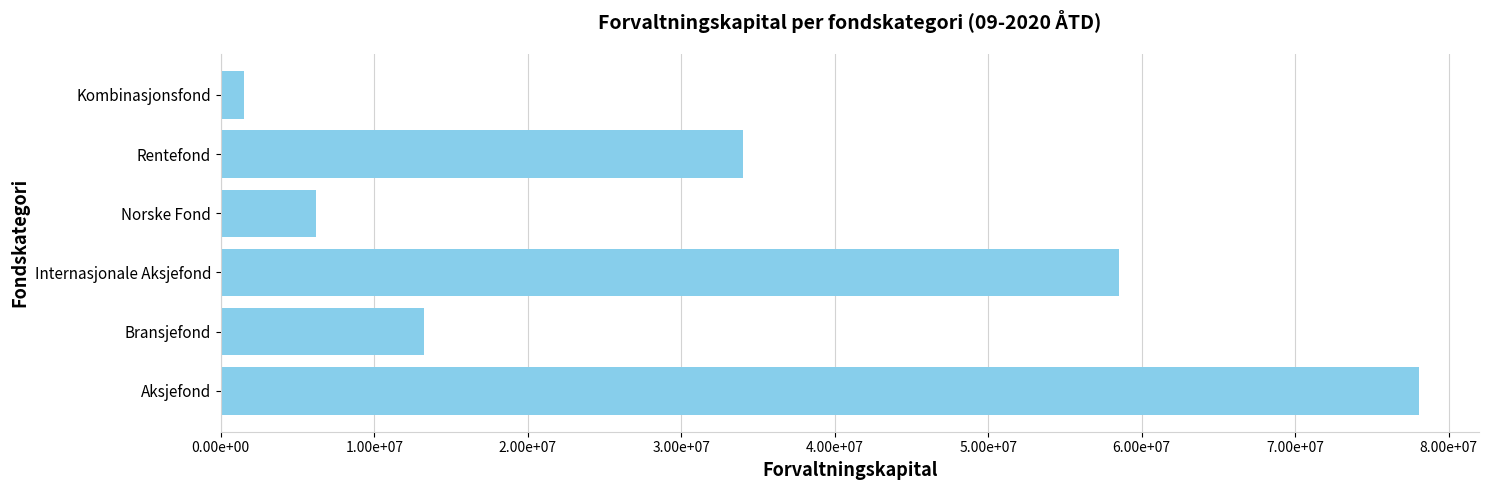

Are the bars horizontal?

Yes